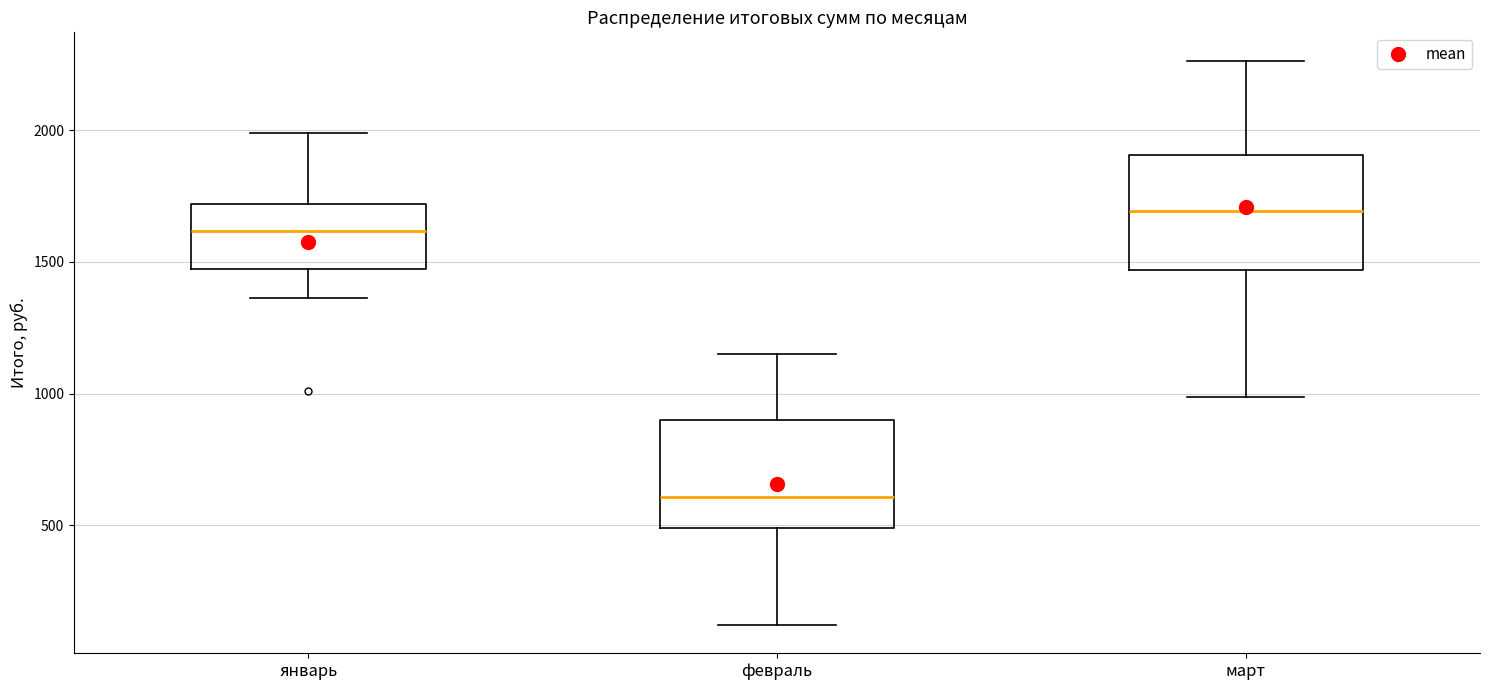

Which box's median line is the highest?

март